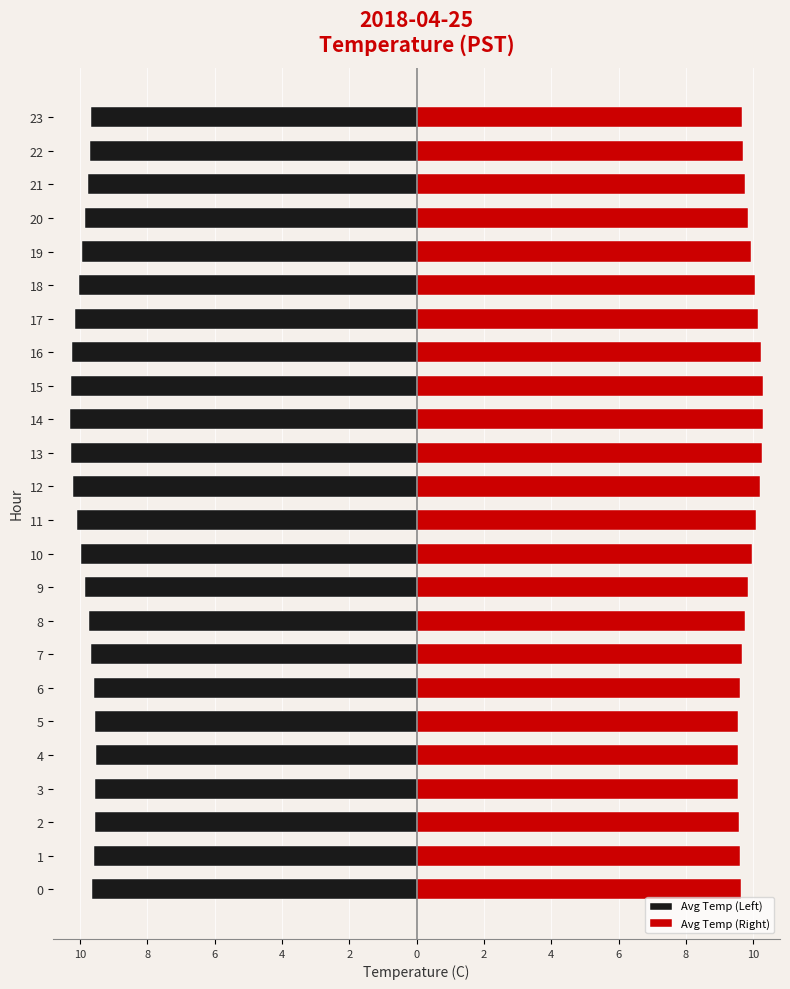

At which label is Avg Temp (Left) closest to -9?

4